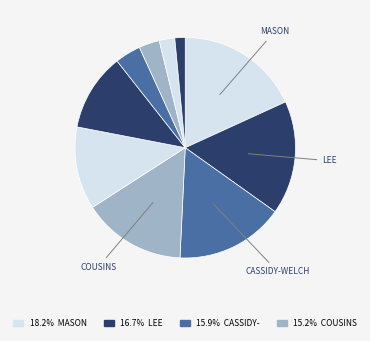

How many slices are in this pie chart?

10